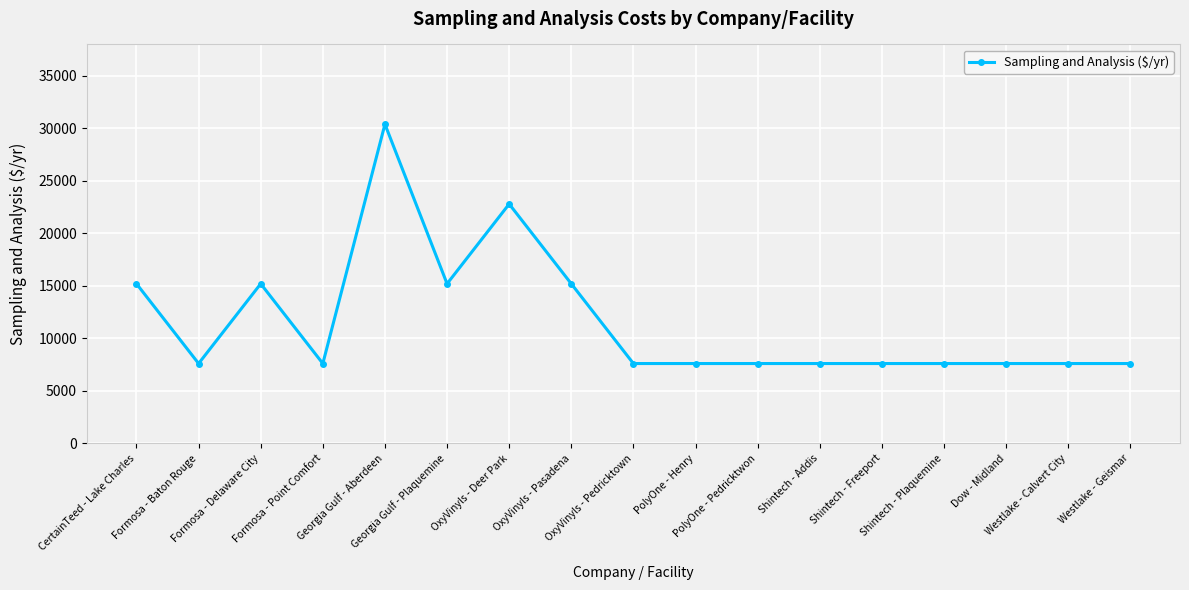

What is the greatest value displayed?

30400